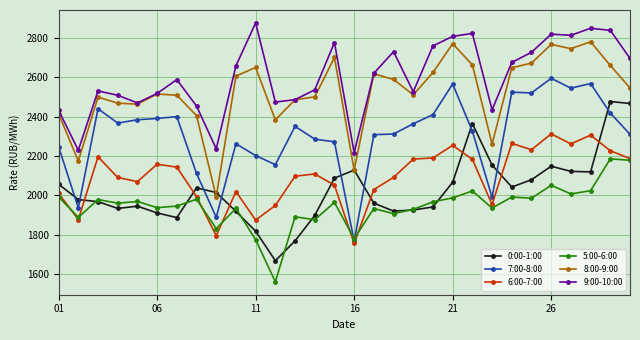

Which series has the largest total across all categories?

9:00-10:00